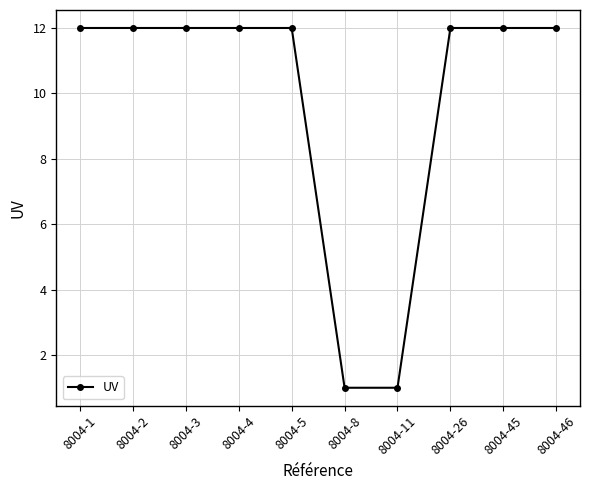

Between 8004-26 and 8004-11, which is larger?

8004-26